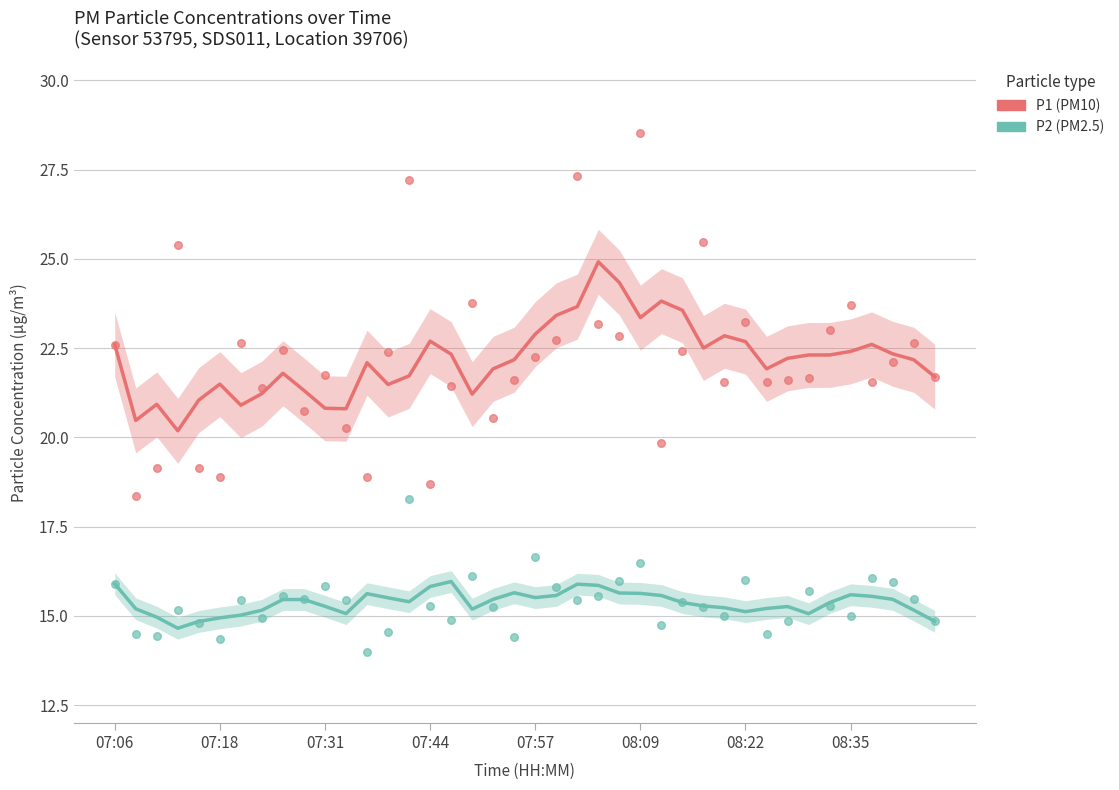

At how many categories does at least one series exceed 16?

40